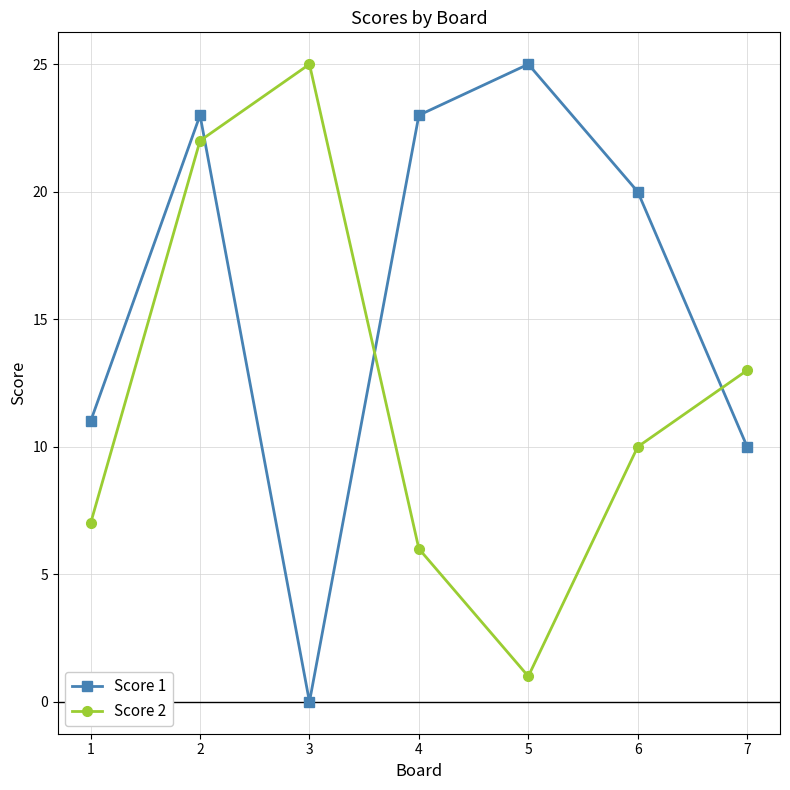

What is the difference between the second highest and second lowest values in the Score 2 series?

16